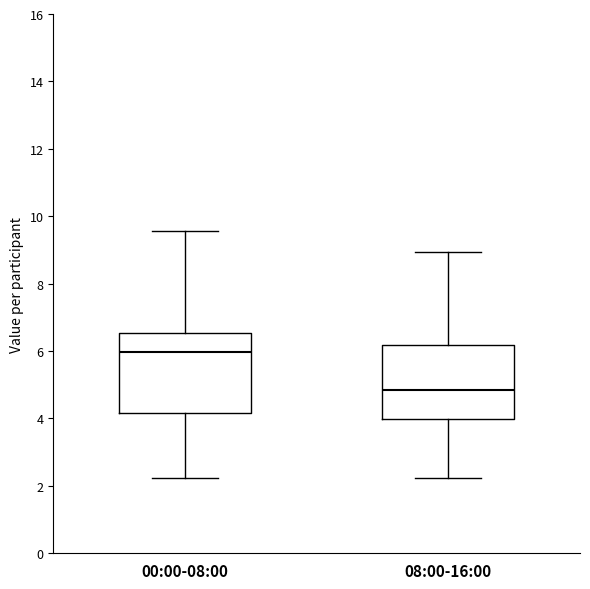

Reading left to right, transcribe this box plot: for each box, give where its median line is, the range the box spans, and where its two whiskers end, as read against the y-axis. The values are not printed on the chart, so give them approximately, as read against the axis.

00:00-08:00: median 6.0, box 4.2 to 6.6, whiskers 2.2 to 9.6
08:00-16:00: median 4.8, box 4.0 to 6.2, whiskers 2.2 to 9.0